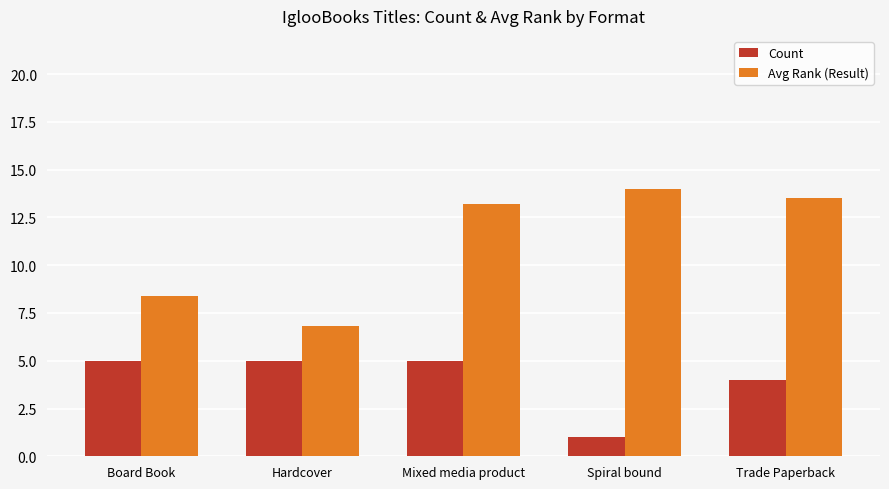

Is the value of Count at Spiral bound greater than the value of Avg Rank (Result) at Hardcover?

No